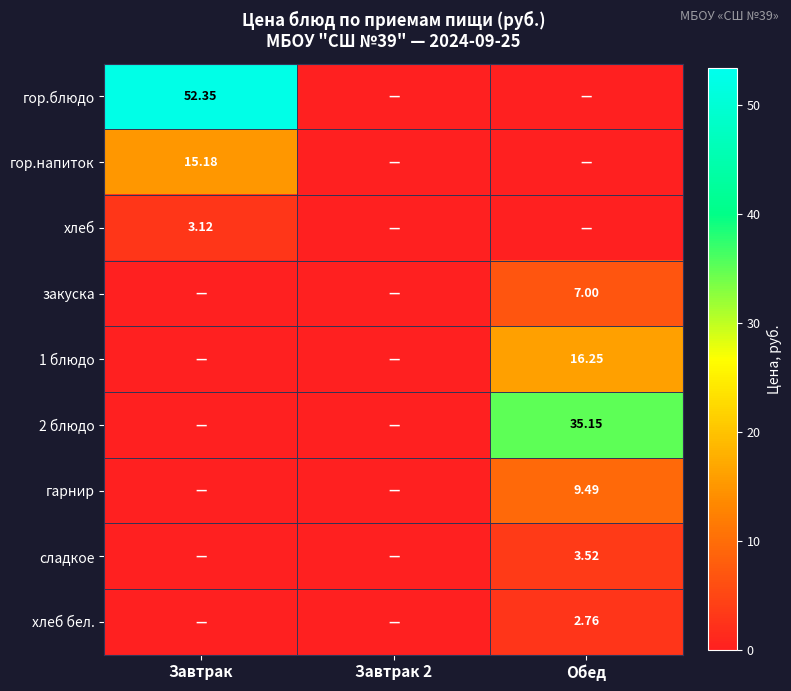

At how many categories does at least one series exceed 26?

2